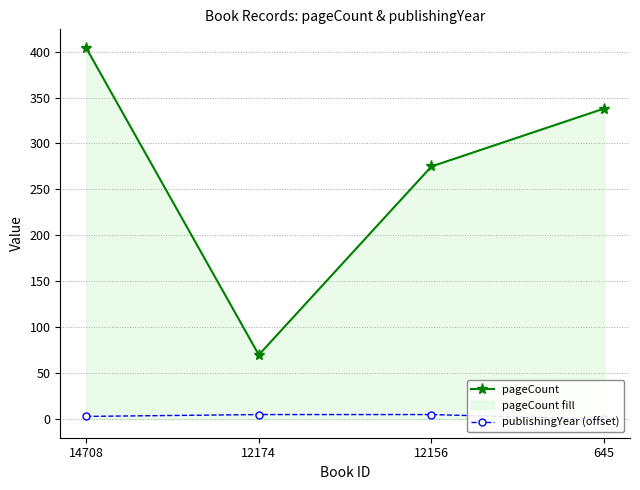

What is the minimum value for pageCount?

70